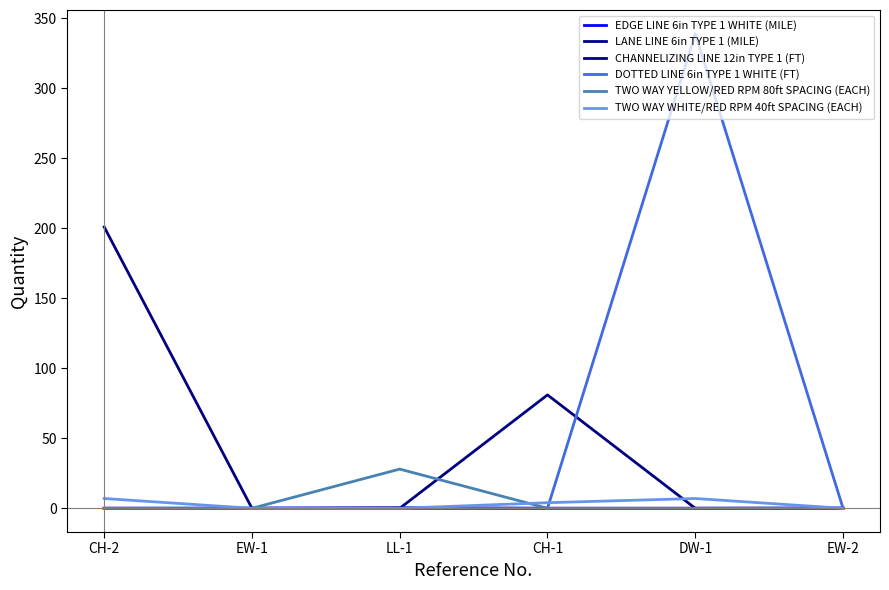

List the series in order of their peak value, highest first.

DOTTED LINE 6in TYPE 1 WHITE (FT), CHANNELIZING LINE 12in TYPE 1 (FT), TWO WAY YELLOW/RED RPM 80ft SPACING (EACH), TWO WAY WHITE/RED RPM 40ft SPACING (EACH), LANE LINE 6in TYPE 1 (MILE), EDGE LINE 6in TYPE 1 WHITE (MILE)